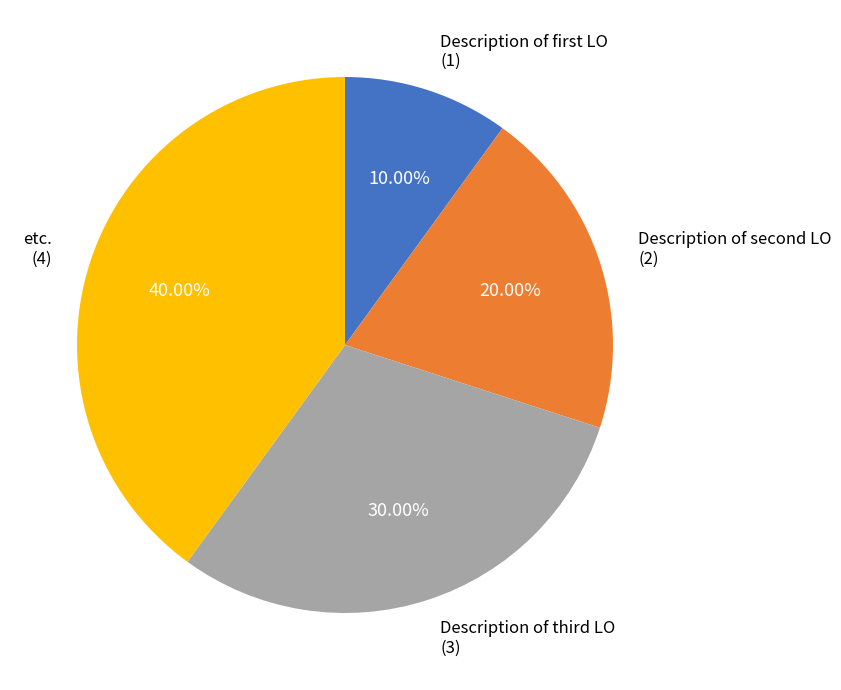

To the nearest percent, what is the average slice percentage?

25%